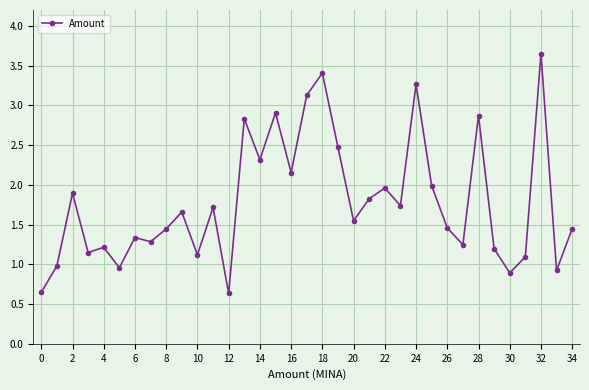

True or false: the data has more than 1 interior local peaks.

True